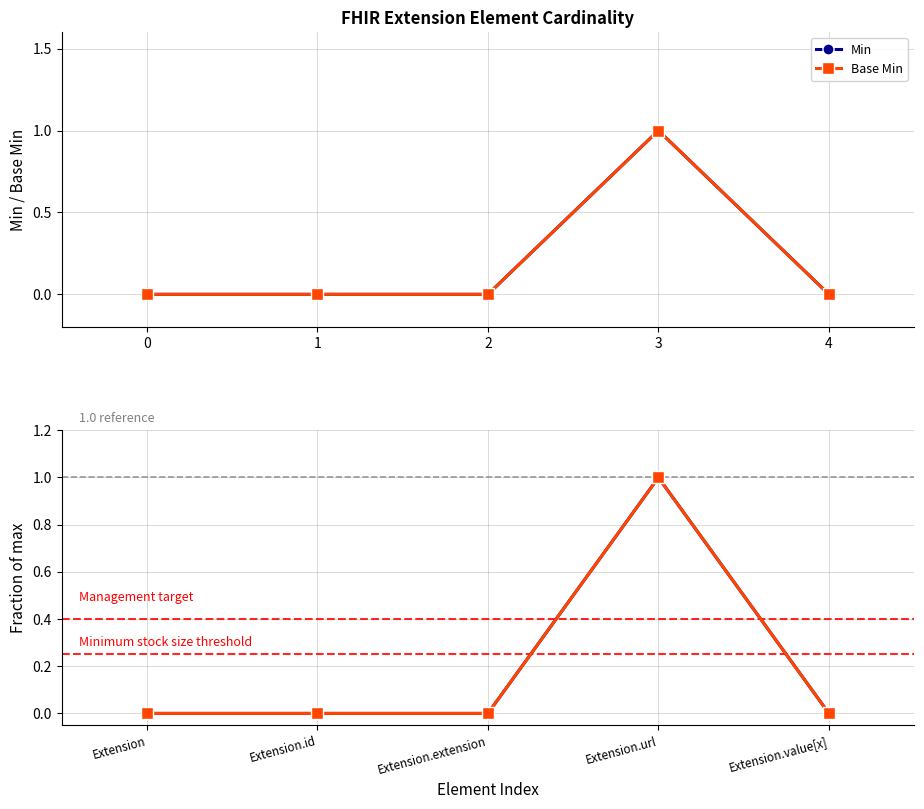

True or false: Min and Base Min cross at least once.

False